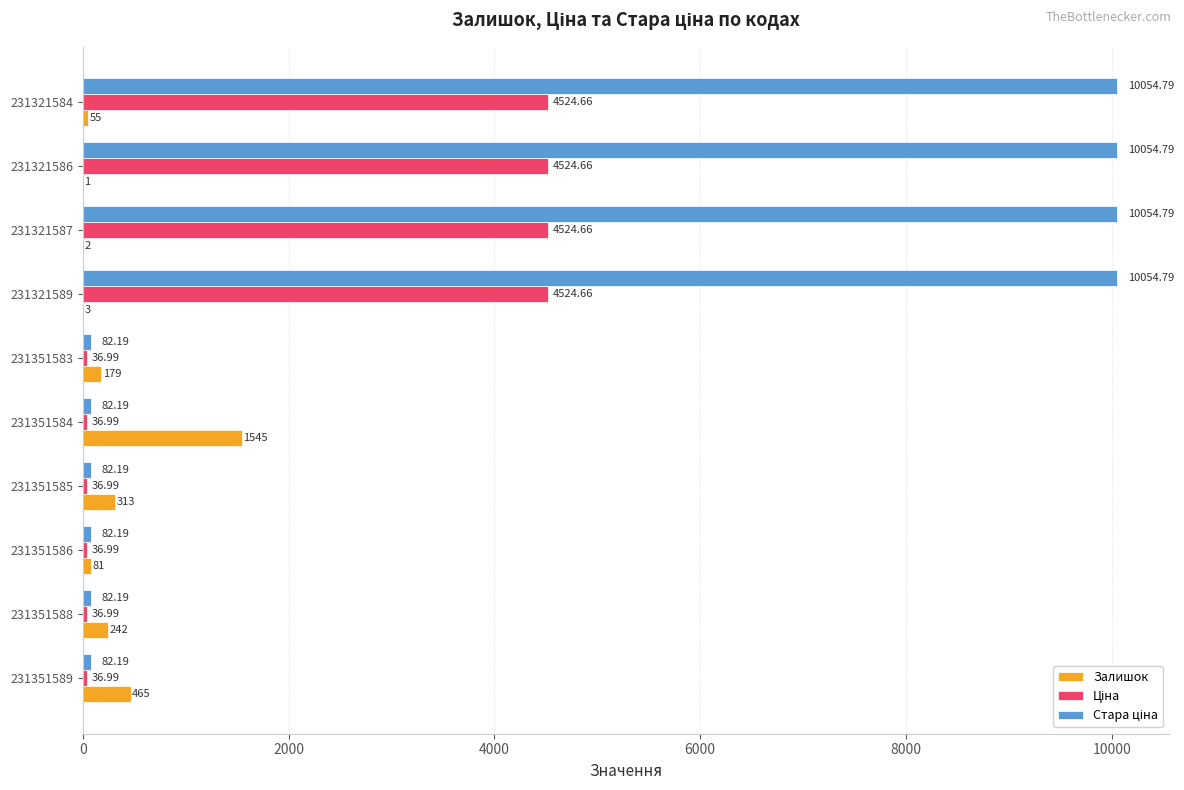

Between 231351589 and 231351588, which series saw the biggest shift?

Залишок